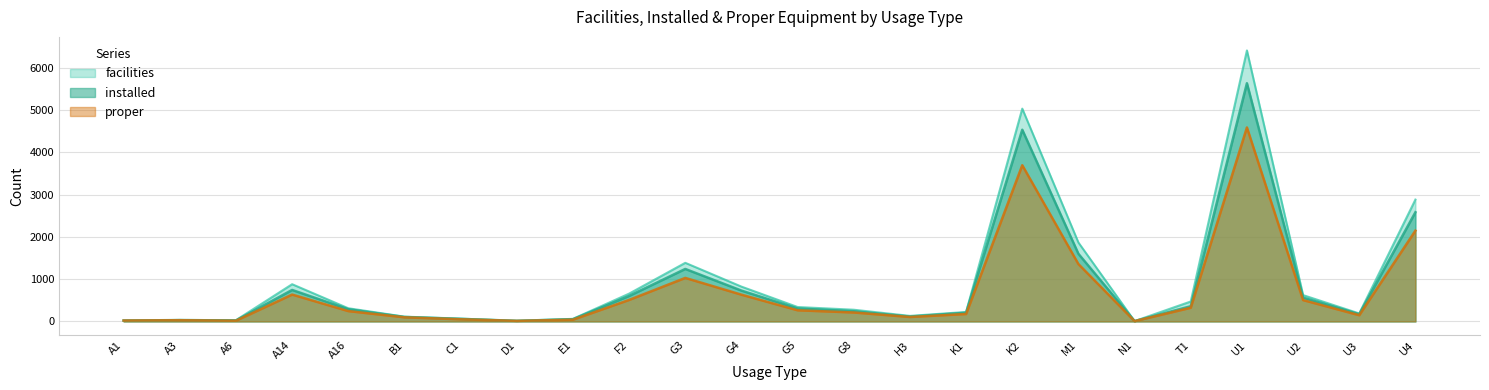

What is the average value of the proper series?

702